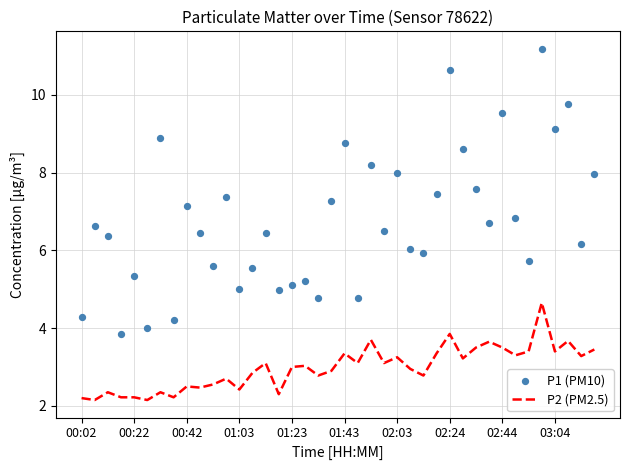

Is the value of P1 (PM10) at 13 greater than the value of P2 (PM2.5) at 27?

Yes